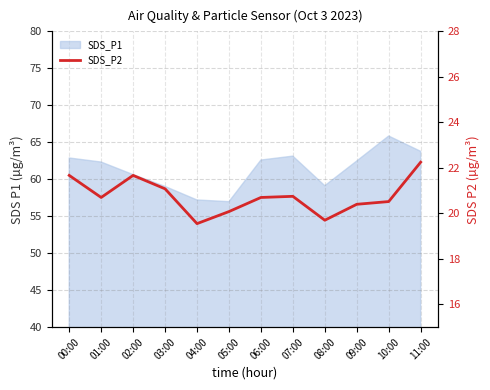

How many data points are less than 20?

2